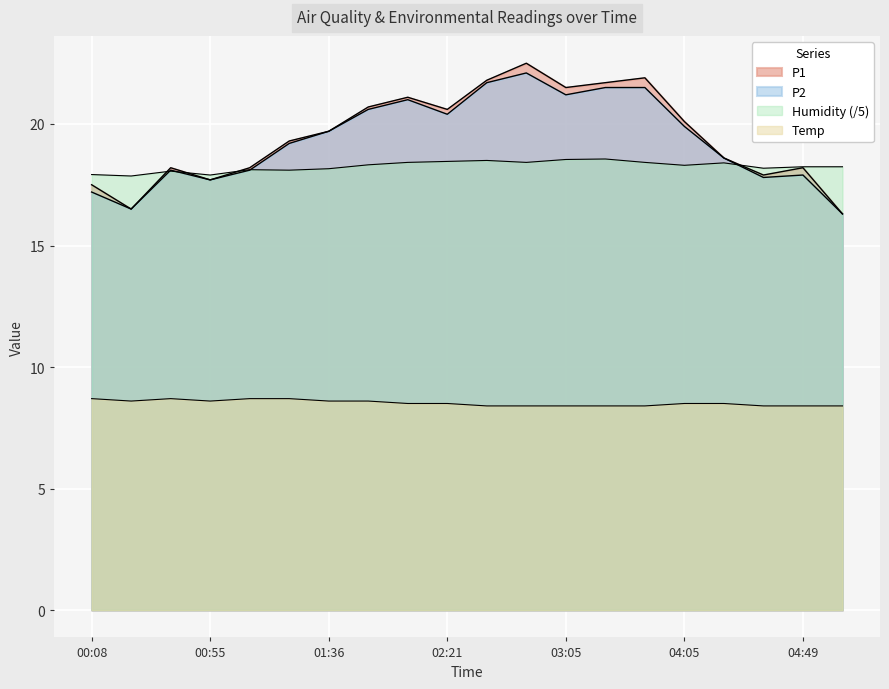

Which has a higher value, 01:07 or 02:51?

02:51